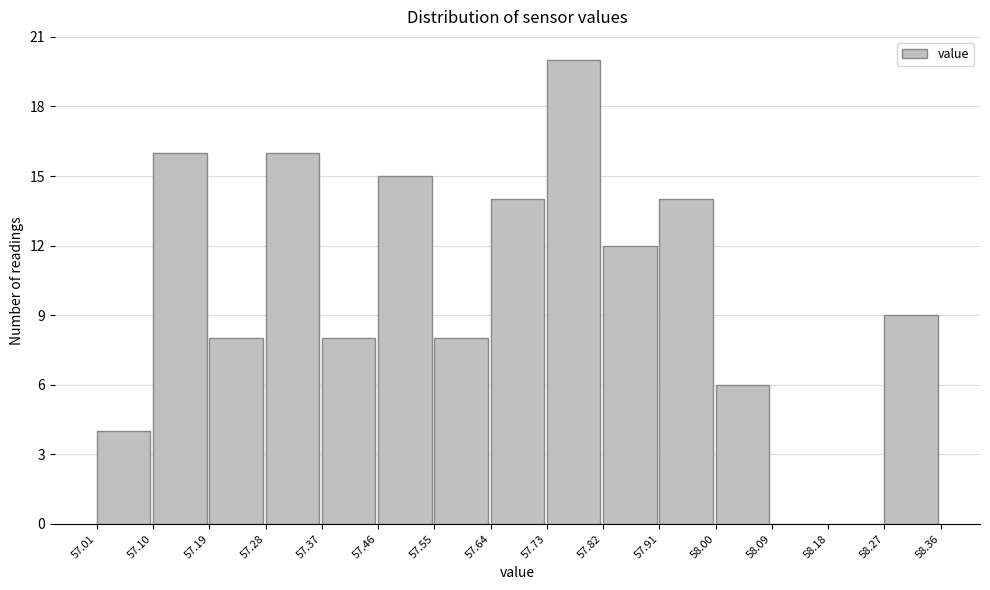

Over which range of the x-axis is the bar tallest?

57.73 to 57.82